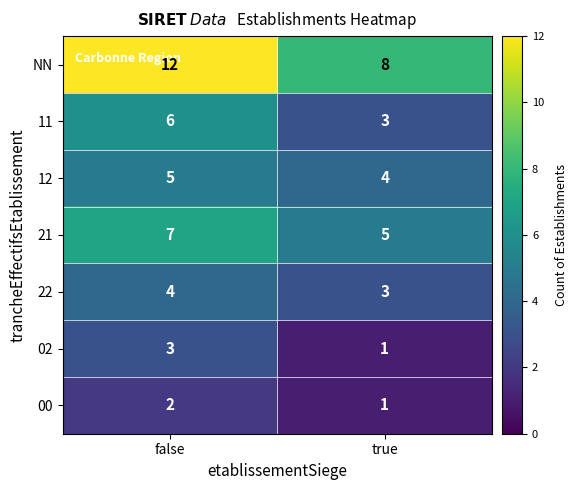

Is the value of 00 at true greater than the value of NN at false?

No